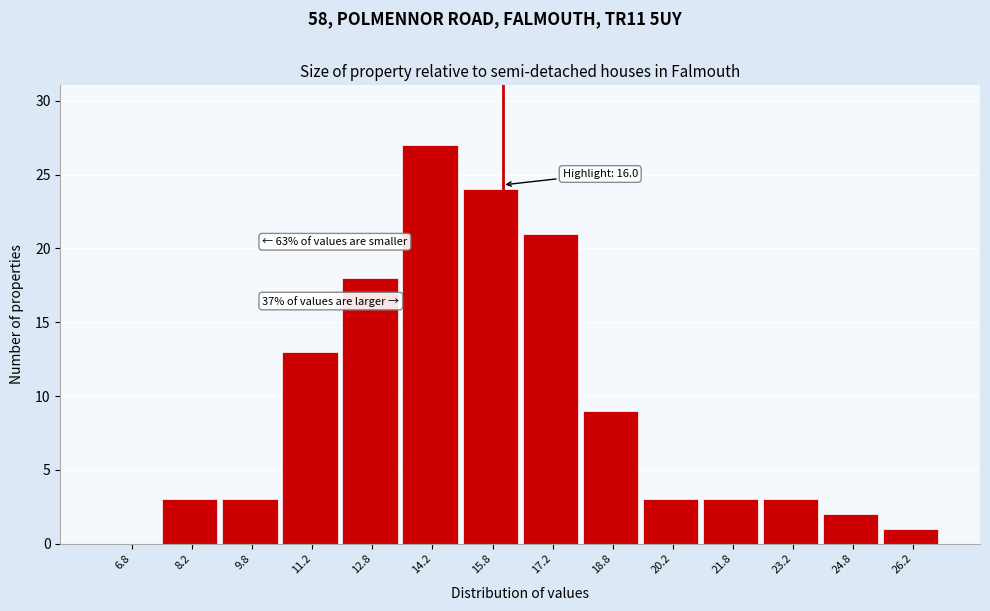

Which range on the x-axis has the tallest bar?

13.5 to 15.0